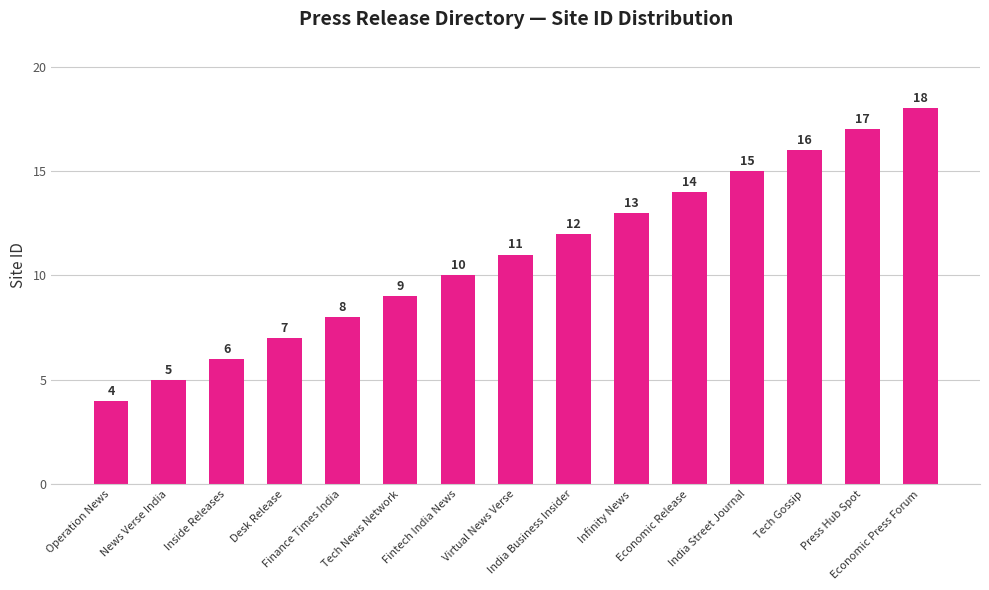

Reading left to right, transcribe all the data shown in this chart.

Operation News=4	News Verse India=5	Inside Releases=6	Desk Release=7	Finance Times India=8	Tech News Network=9	Fintech India News=10	Virtual News Verse=11	India Business Insider=12	Infinity News=13	Economic Release=14	India Street Journal=15	Tech Gossip=16	Press Hub Spot=17	Economic Press Forum=18